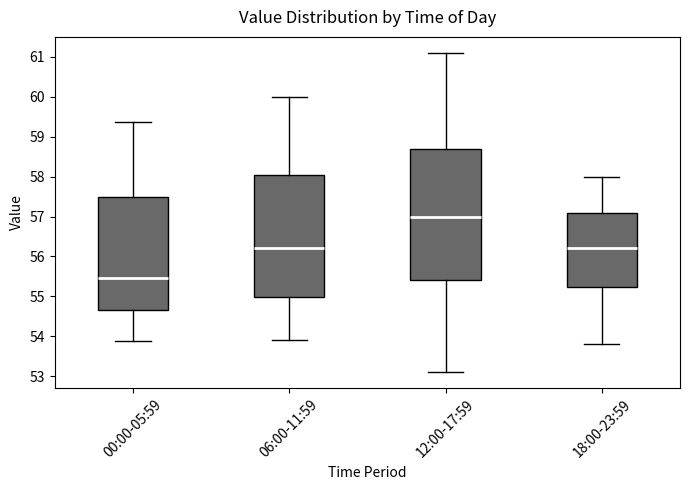

Reading left to right, transcribe this box plot: for each box, give where its median line is, the range the box spans, and where its two whiskers end, as read against the y-axis. The values are not printed on the chart, so give them approximately, as read against the axis.

00:00-05:59: median 55.5, box 54.7 to 57.5, whiskers 53.9 to 59.4
06:00-11:59: median 56.2, box 55.0 to 58.1, whiskers 53.9 to 60.0
12:00-17:59: median 57.0, box 55.4 to 58.7, whiskers 53.1 to 61.1
18:00-23:59: median 56.2, box 55.2 to 57.1, whiskers 53.8 to 58.0